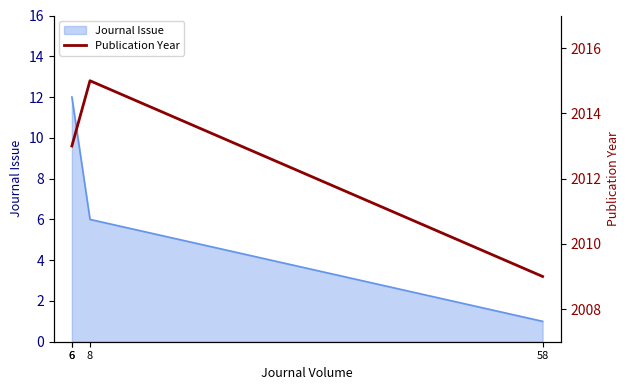

How many data points are less than 2013?

1